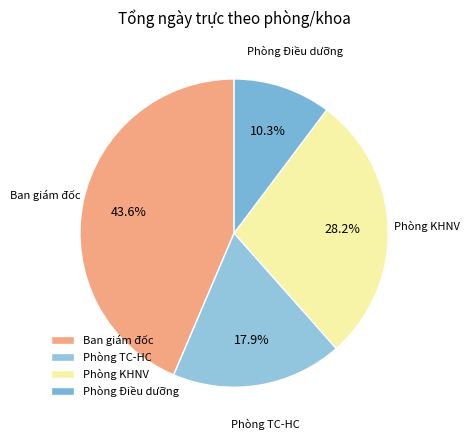

What is the largest slice in the pie chart?

Ban giám đốc